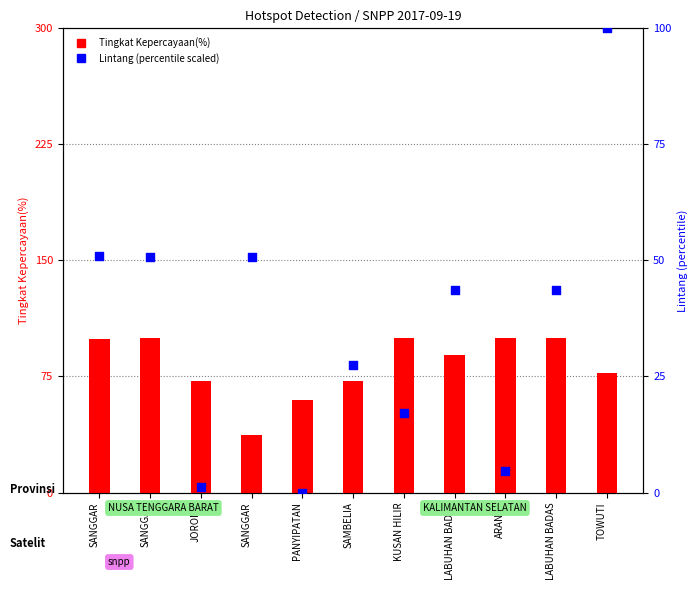

Is the value of Lintang (percentile) at LABUHAN BADAS greater than the value of Tingkat Kepercayaan(%) at TOWUTI?

No